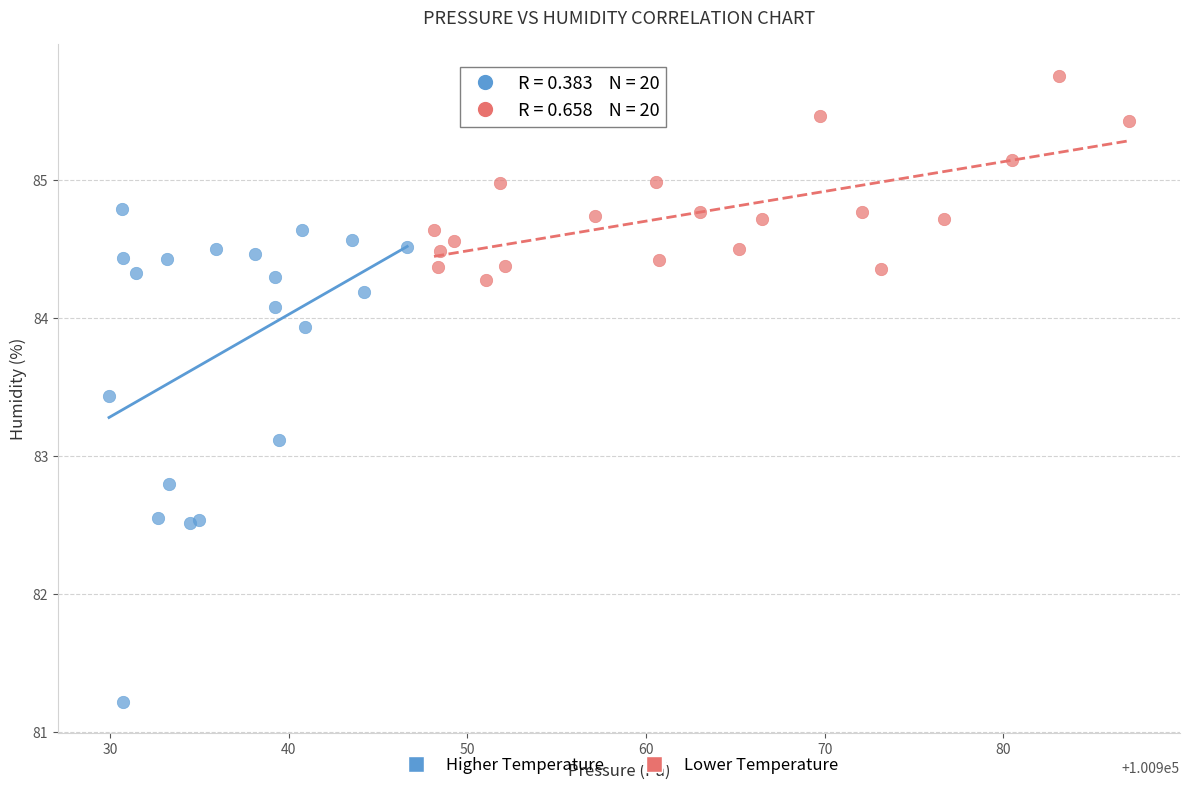

Which series contains the highest Y value?

Lower Temperature